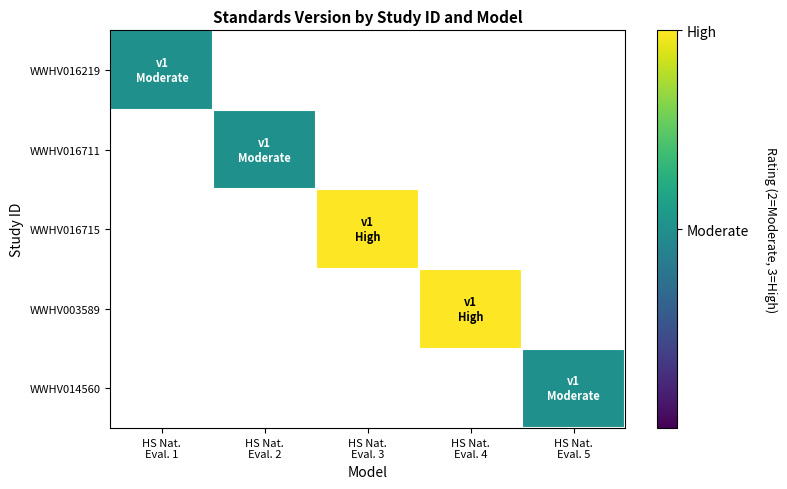

True or false: WWHV014560 has a value of 1.2 at HS Nat. Eval. 5.

False